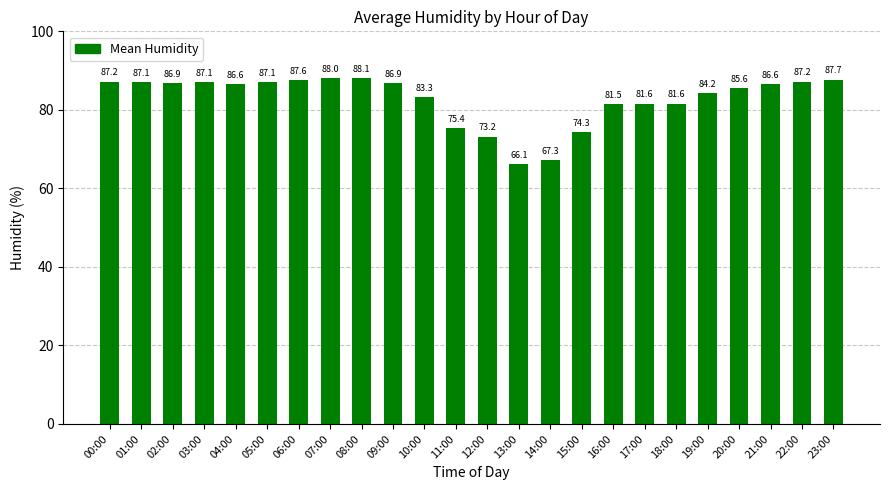

Reading left to right, what are all the values shown in this chart?

00:00=87.2	01:00=87.1	02:00=86.9	03:00=87.1	04:00=86.6	05:00=87.1	06:00=87.6	07:00=88.0	08:00=88.1	09:00=86.9	10:00=83.3	11:00=75.4	12:00=73.2	13:00=66.1	14:00=67.3	15:00=74.3	16:00=81.5	17:00=81.6	18:00=81.6	19:00=84.2	20:00=85.6	21:00=86.6	22:00=87.2	23:00=87.7